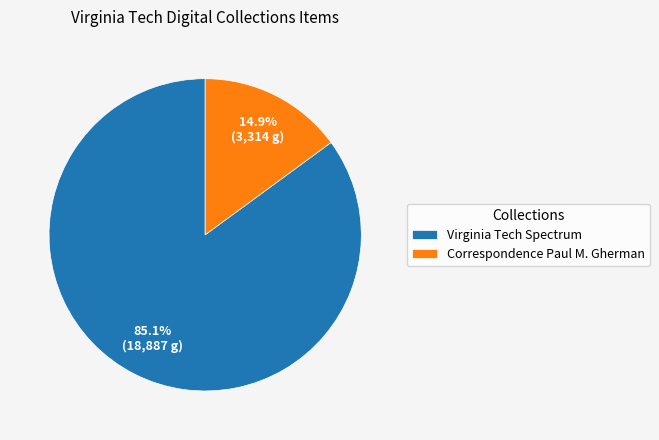

How many slices are in this pie chart?

2